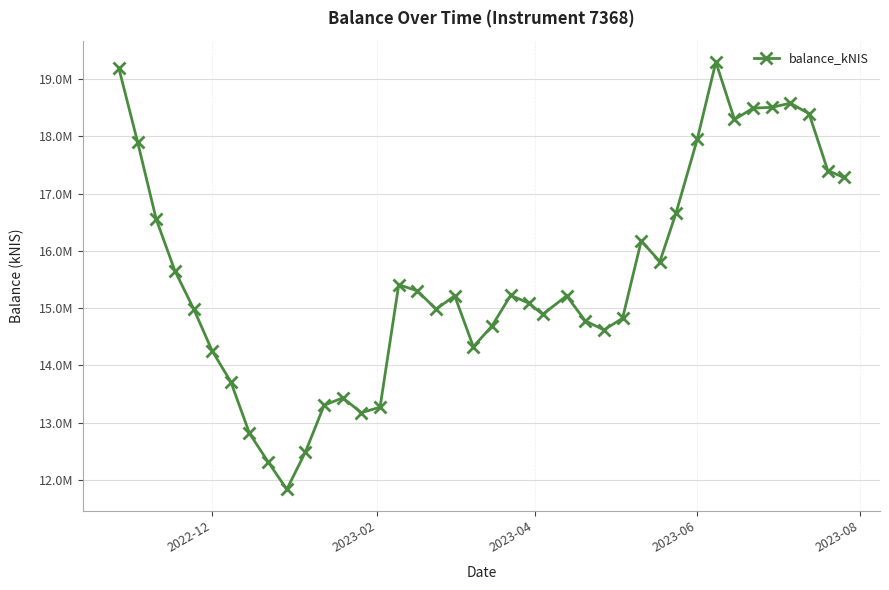

Does the chart have visible grid lines?

Yes